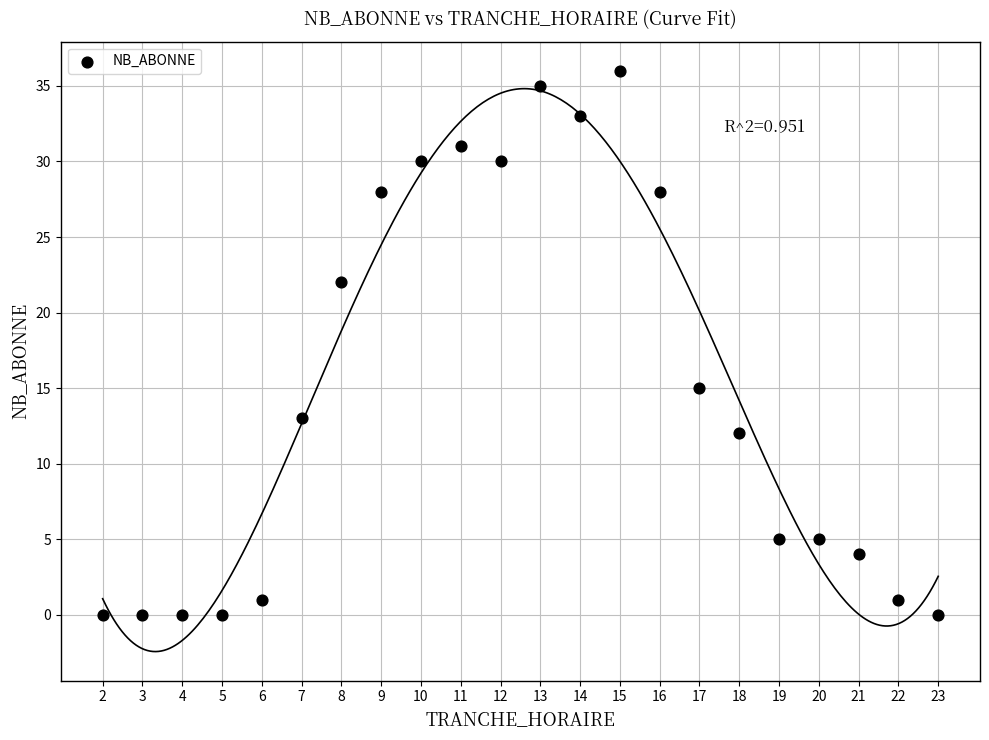

What is the range of Y values (max minus min)?

36